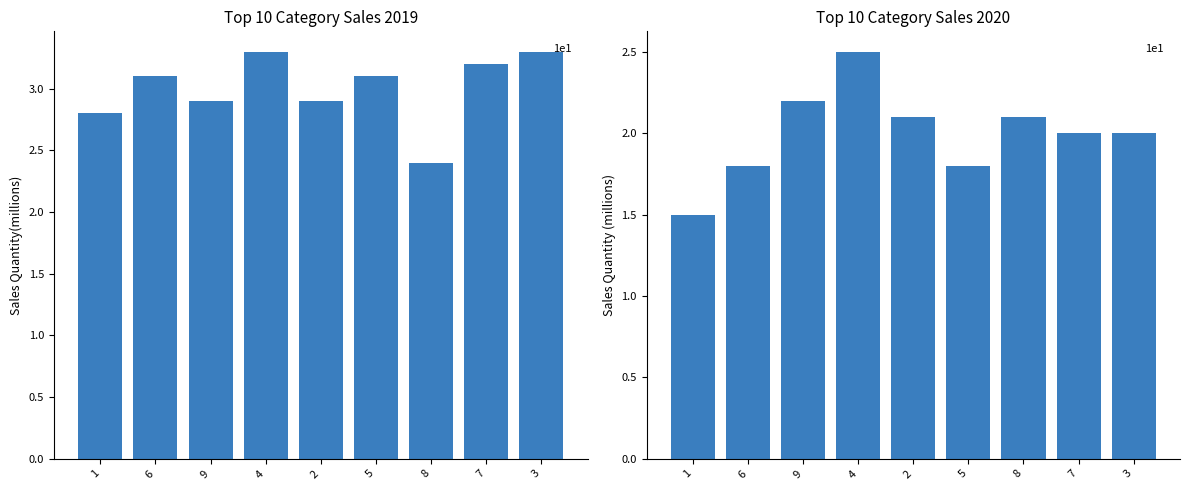

Are the bars grouped side by side (vs. stacked)?

Yes